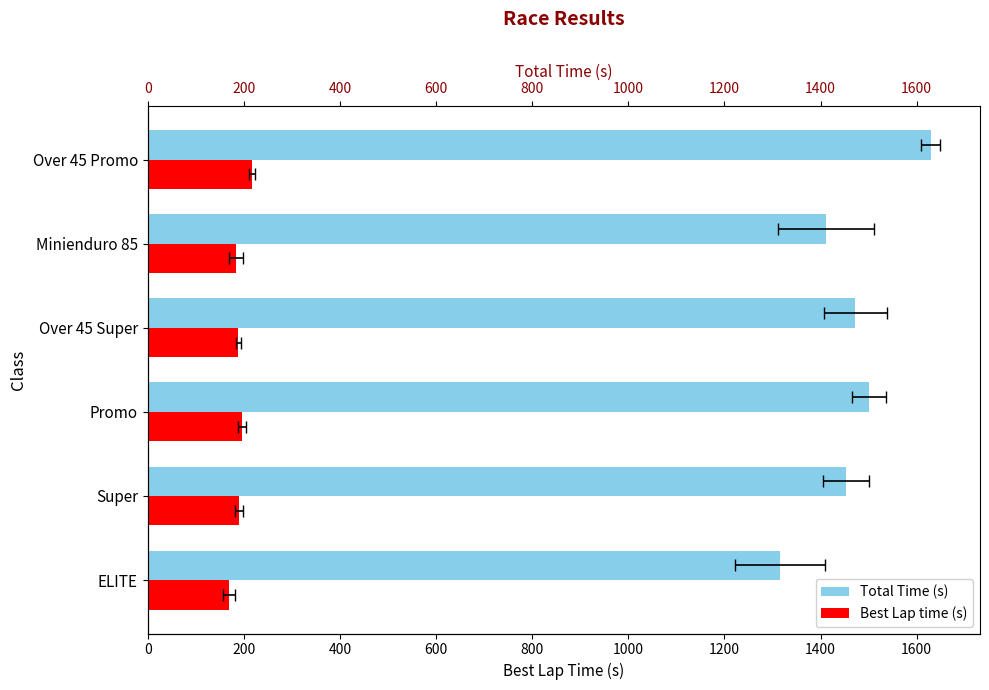

What value does the Total Time (s) series have at Minienduro 85?

1410.9